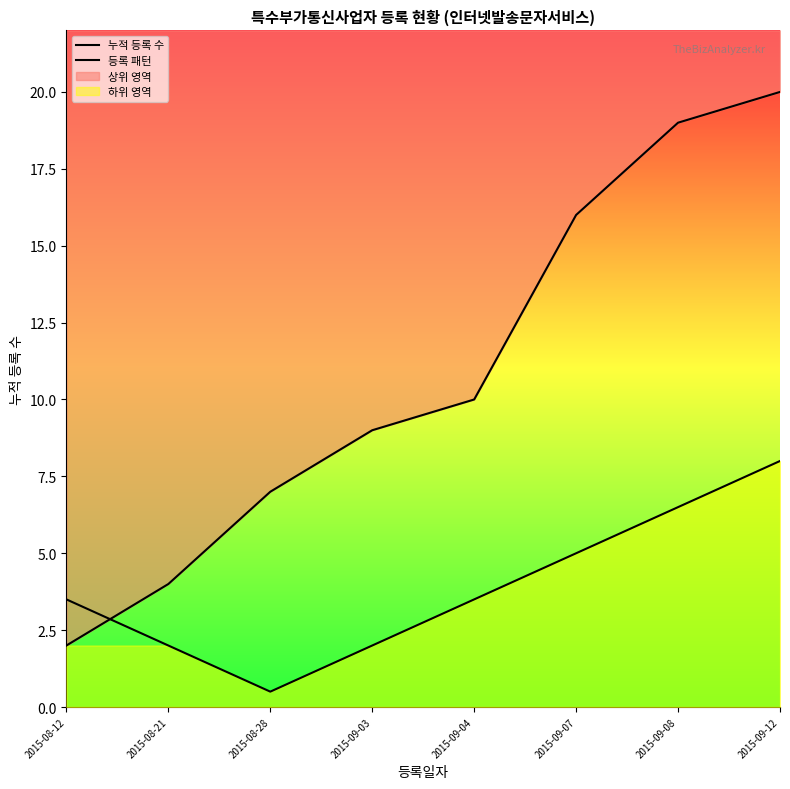

Which series has the widest spread of values?

누적 등록 수